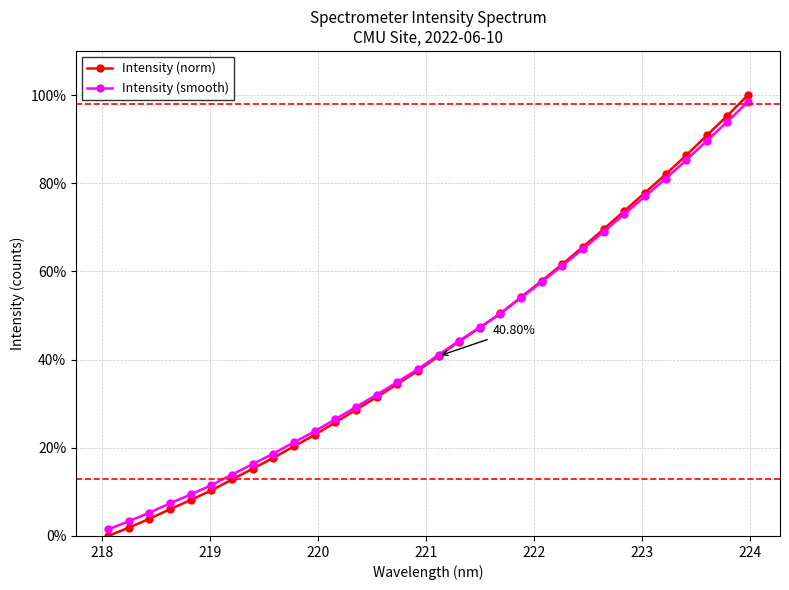

Which series has the widest spread of values?

Intensity (norm)